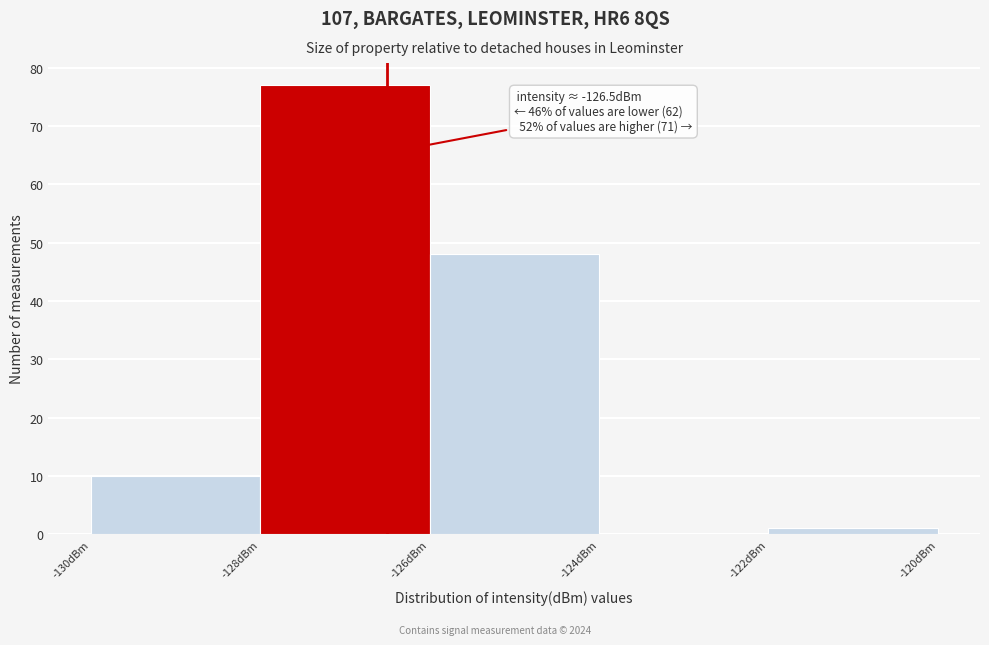

Which range on the x-axis has the tallest bar?

-128 to -126